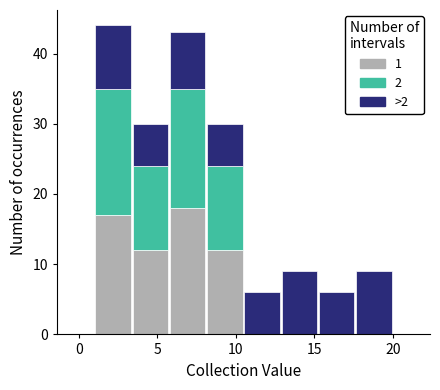

Which range on the x-axis has the tallest stacked bar (by total height)?

1.0 to 3.5